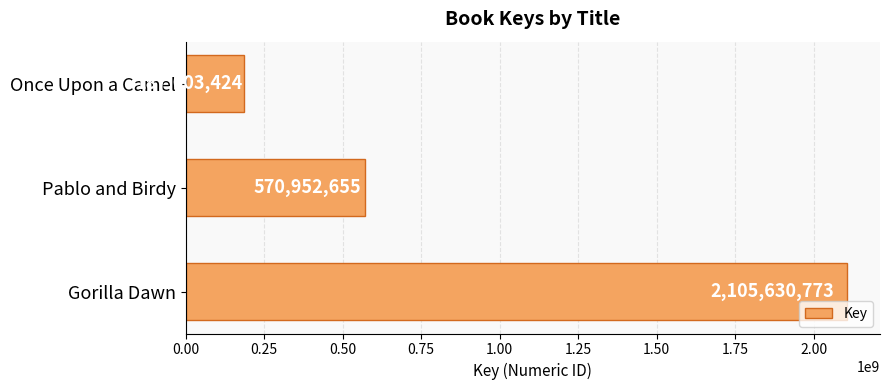

The value at Gorilla Dawn is 838277639. True or false?

False